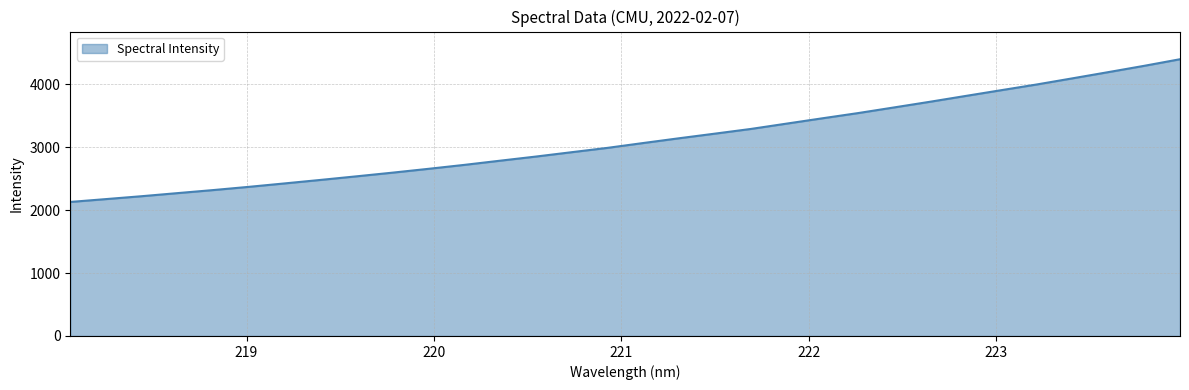

What is the greatest value displayed?

4397.0